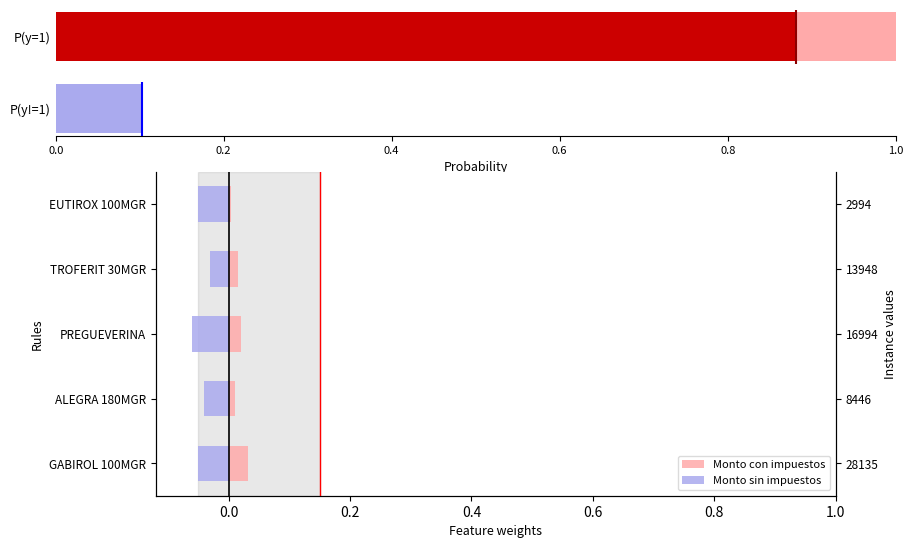

How many groups of bars are there?

5